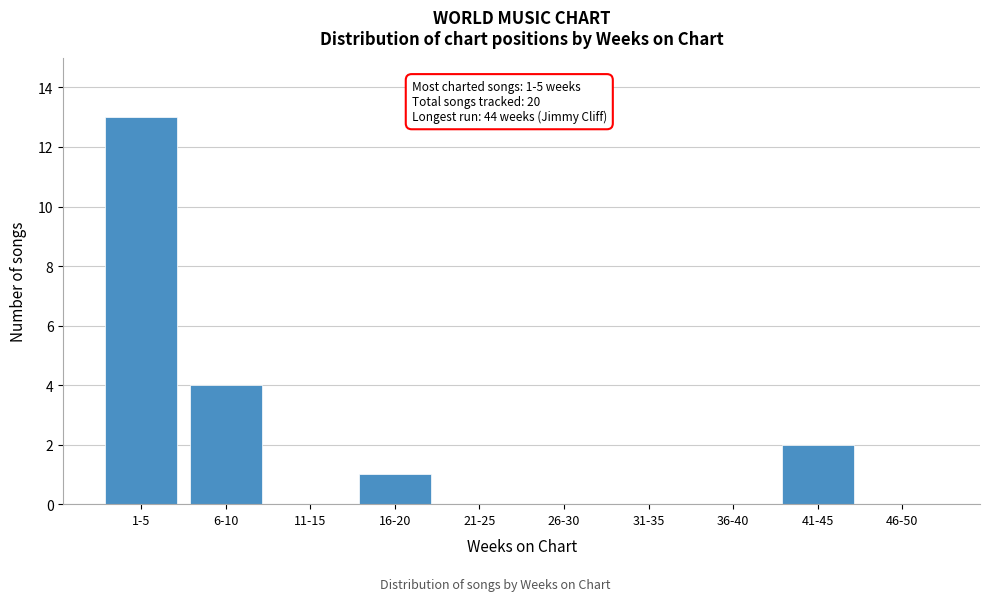

Reading left to right, list all the values displayed in this chart.

1-5=13	6-10=4	11-15=0	16-20=1	21-25=0	26-30=0	31-35=0	36-40=0	41-45=2	46-50=0